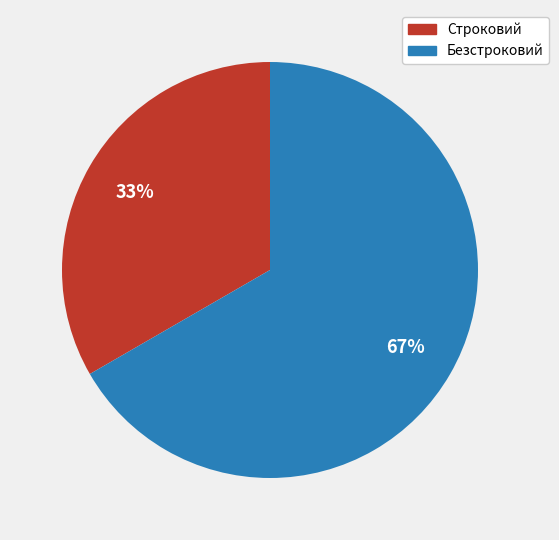

Between Строковий and Безстроковий, which is larger?

Безстроковий